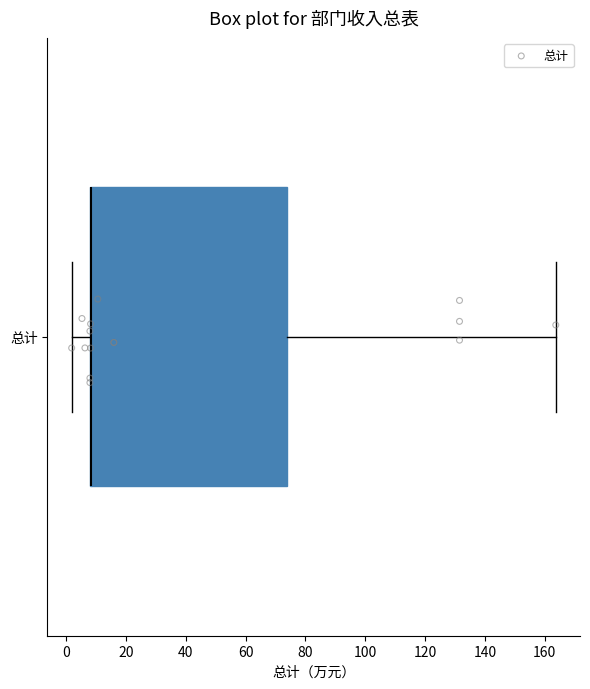

Transcribe this box plot: give where the median line is, the range the box spans, and where the two whiskers end, as read against the x-axis. The values are not printed on the chart, so give them approximately, as read against the axis.

median 8 (drawn on the box's left edge), box 8 to 74, whiskers 2 to 164